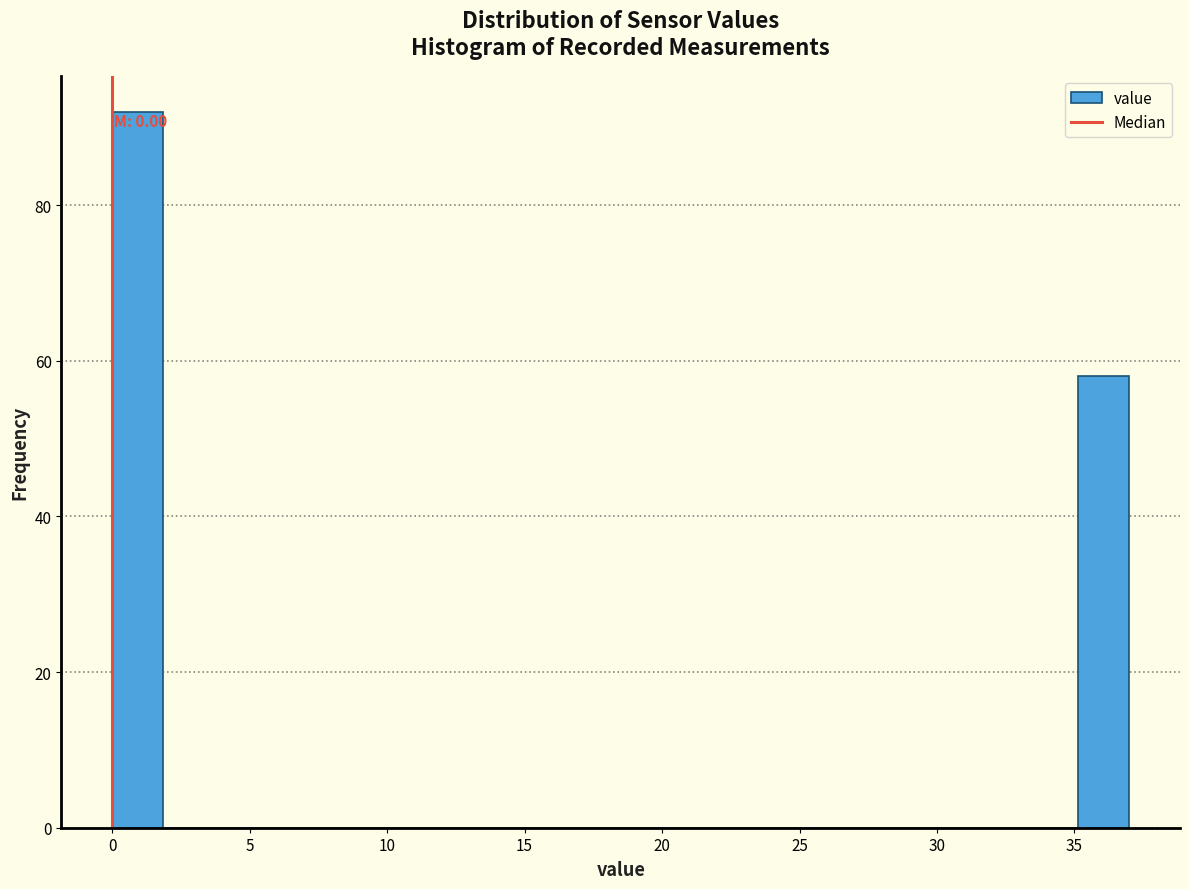

Around what value on the x-axis is the tallest bar? Give the approximate position of its centre, as read against the axis.

1.0